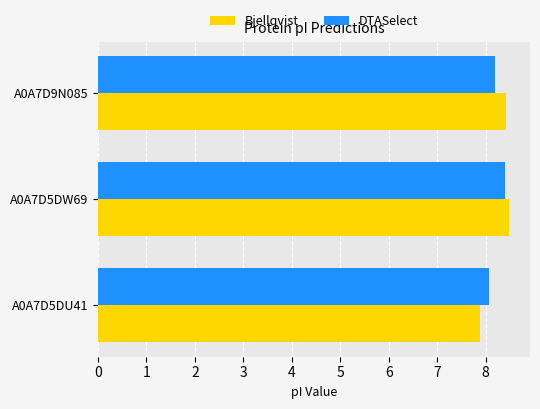

Is the value of DTASelect at A0A7D5DU41 greater than the value of Bjellqvist at A0A7D5DU41?

Yes